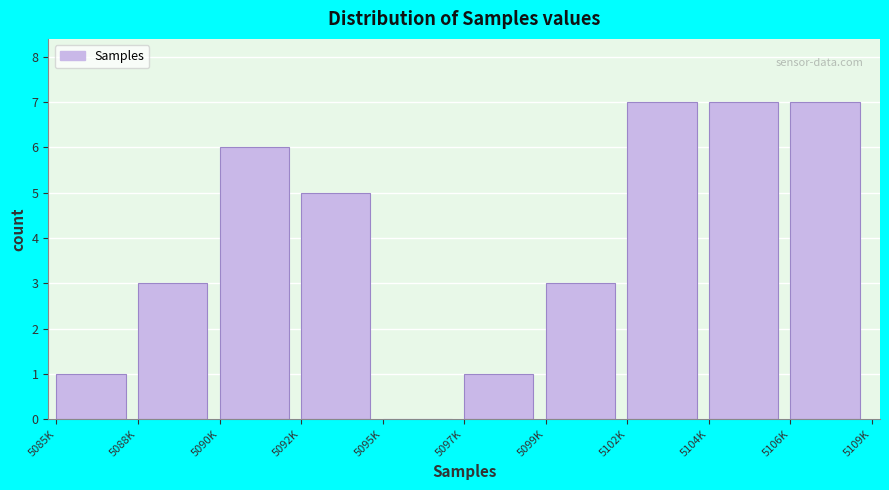

Reading left to right, list all the values displayed in this chart.

5085K=1	5088K=3	5090K=6	5092K=5	5095K=0	5097K=1	5099K=3	5102K=7	5104K=7	5106K=7